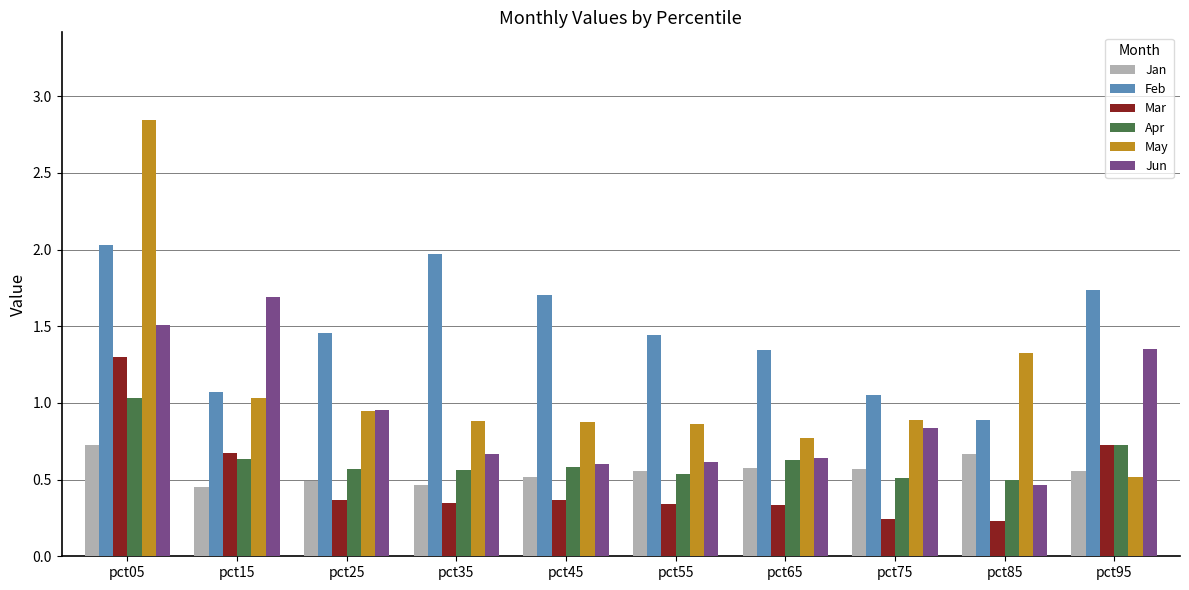

Which category has the highest value across all series?

pct05